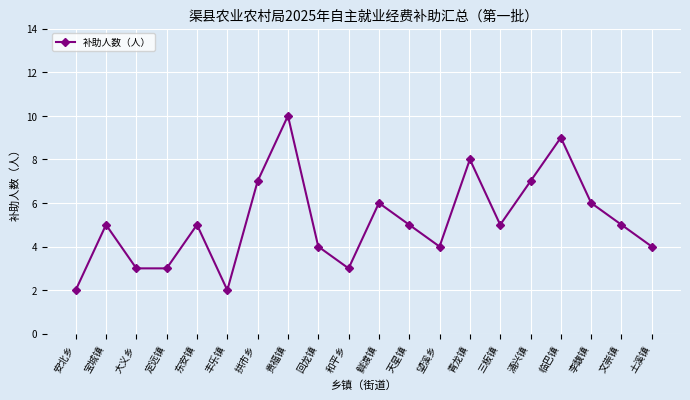

Which label corresponds to the largest value in the chart?

贵福镇